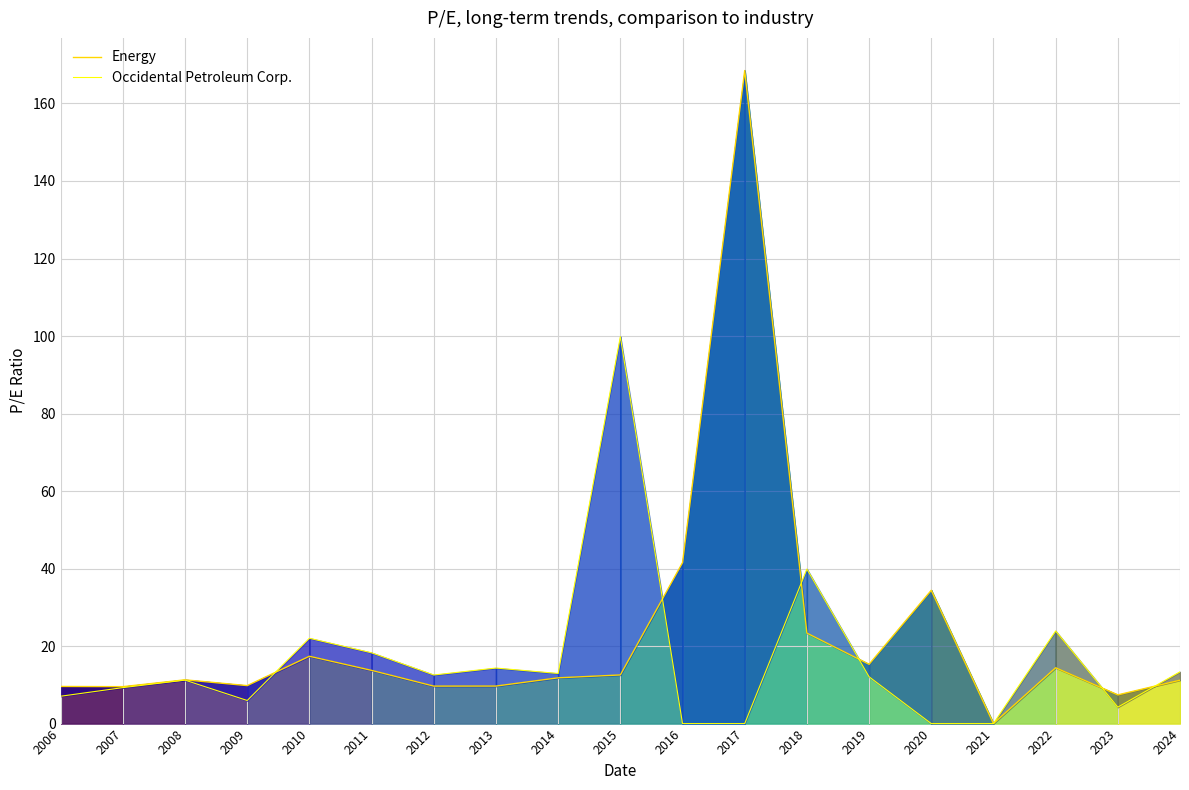

True or false: Occidental Petroleum Corp. has a value of 15.6 at 2008.

False